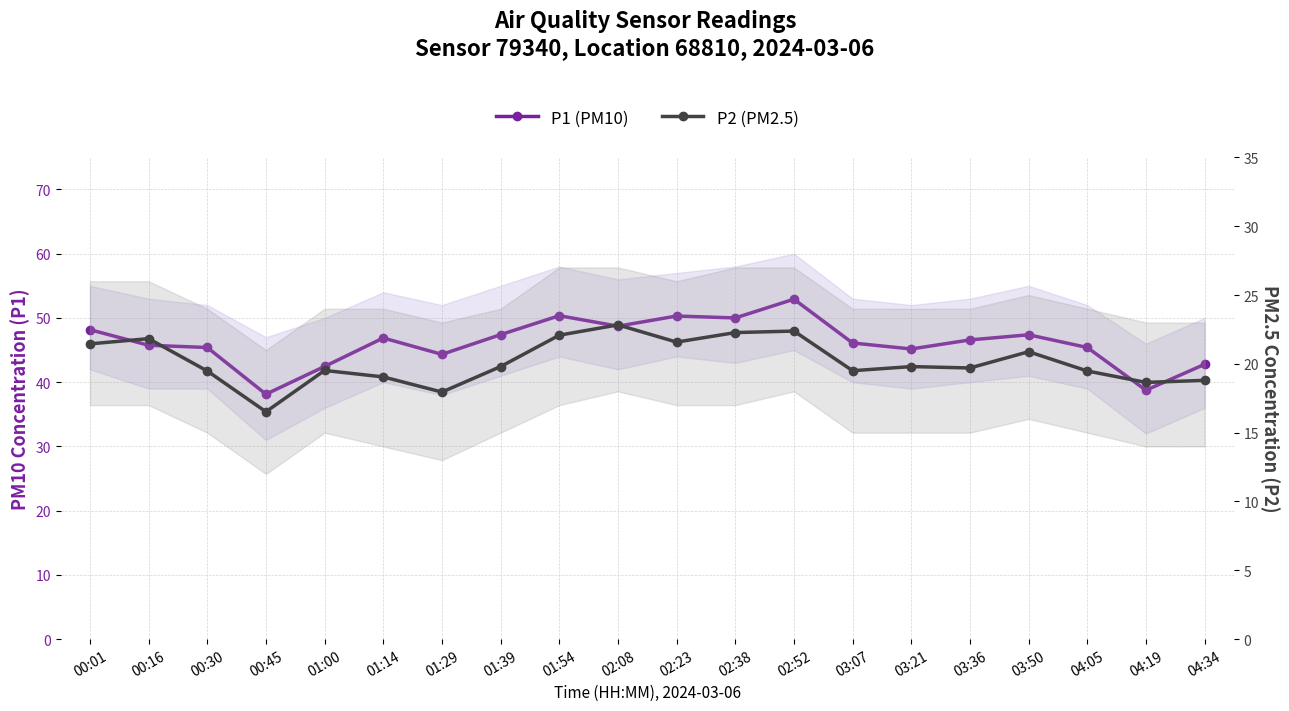

Reading right to left, list all the values displayed in this chart.

P1 (PM10): 42.8	38.8	45.4	47.4	46.6	45.2	46.1	52.9	50.0	50.3	48.7	50.4	47.4	44.3	46.9	42.5	38.1	45.4	45.8	48.2
P2 (PM2.5): 18.8	18.6	19.5	20.9	19.7	19.8	19.5	22.4	22.3	21.6	22.8	22.1	19.8	17.9	19.1	19.5	16.5	19.5	21.8	21.4